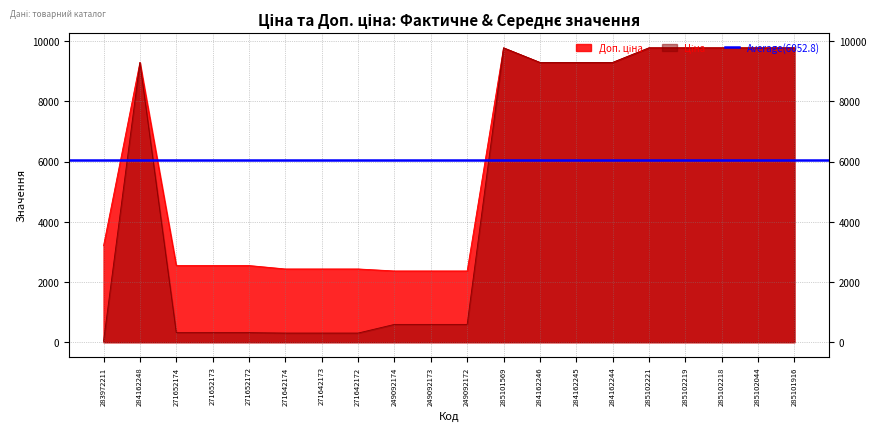

Which series has the widest spread of values?

Ціна